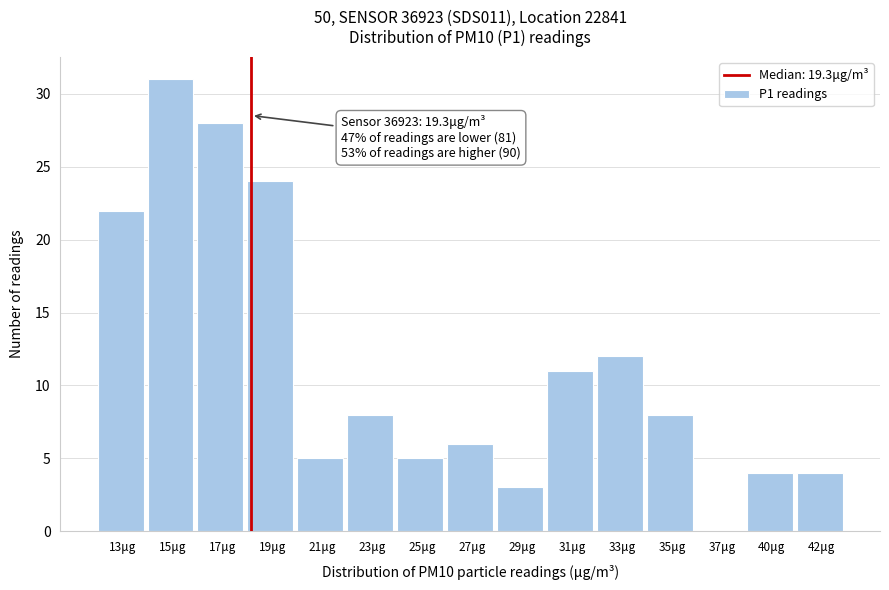

Reading left to right, transcribe all the data shown in this chart.

13μg=22	15μg=31	17μg=28	19μg=24	21μg=5	23μg=8	25μg=5	27μg=6	29μg=3	31μg=11	33μg=12	35μg=8	37μg=0	40μg=4	42μg=4